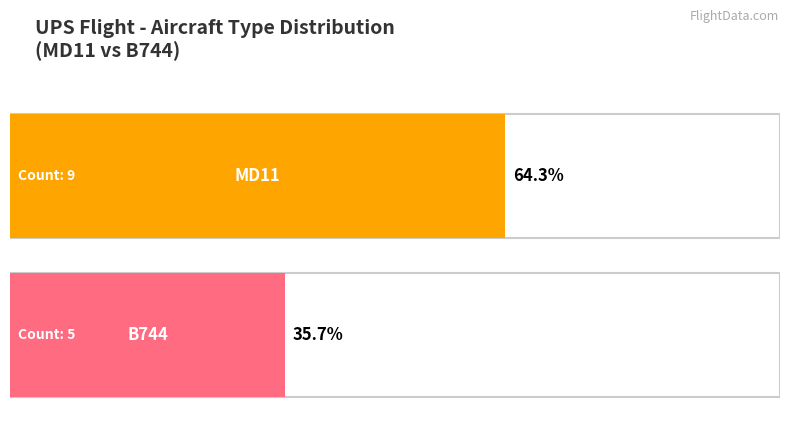

True or false: MD11 has a value of 13 at B744.

False